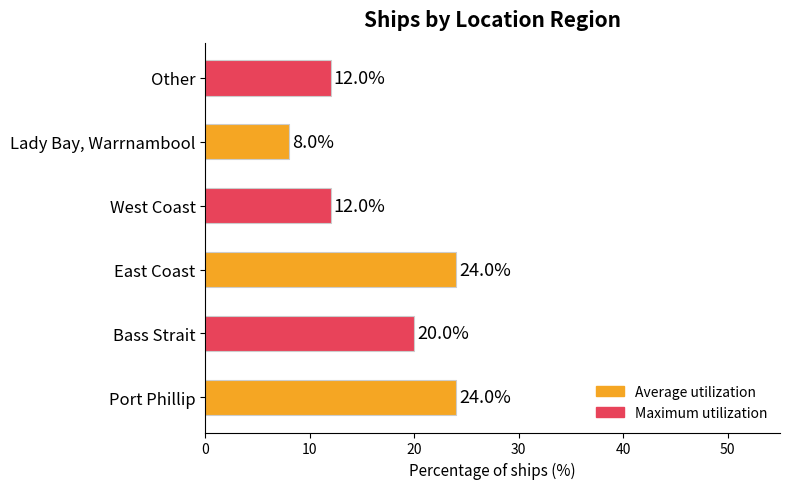

Count the number of categories in the chart.

6